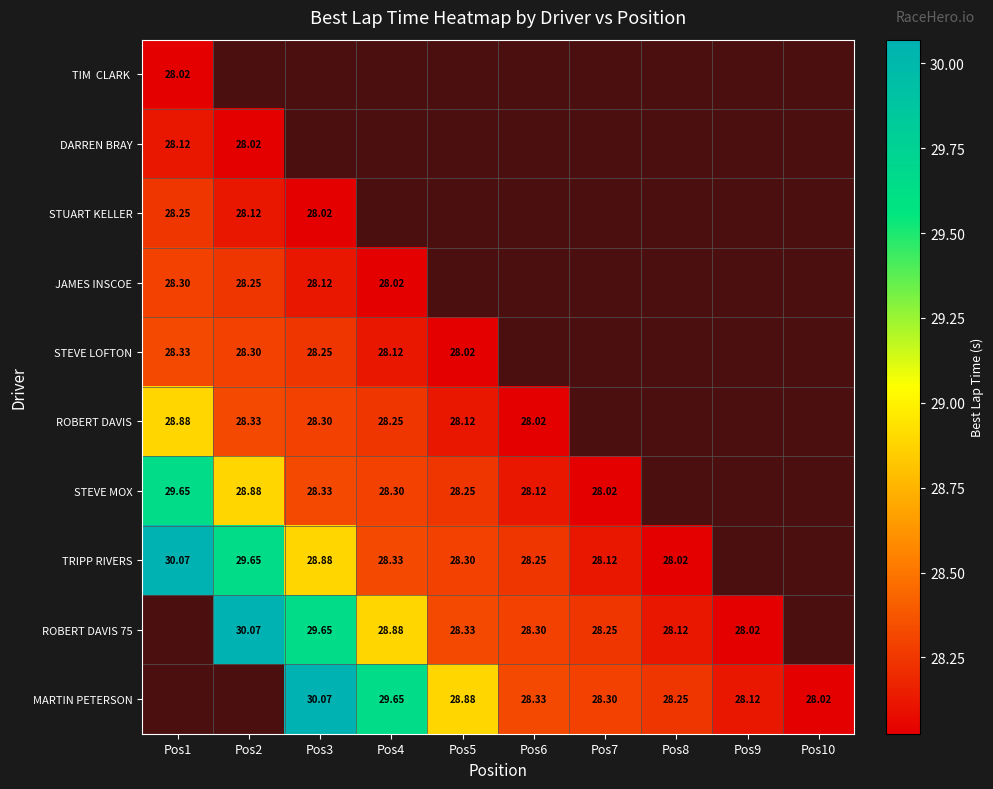

Which has a higher value, Pos4 or Pos2?

Pos2